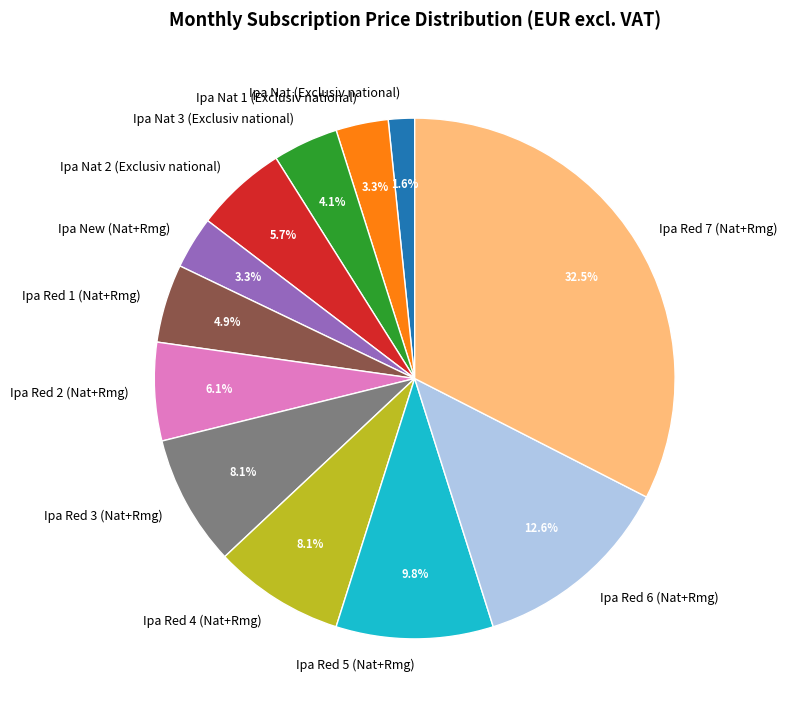

To the nearest percent, what portion does Ipa Nat 3 (Exclusiv national) represent?

4%